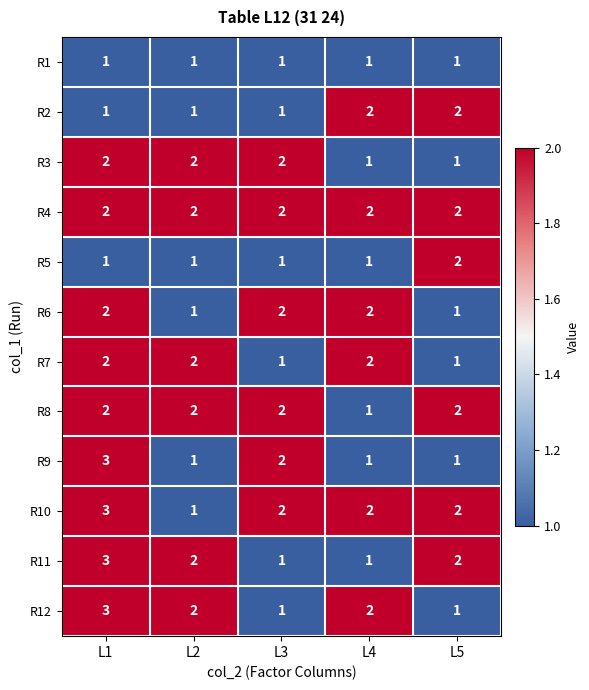

What is the sum of all R1 values?

5